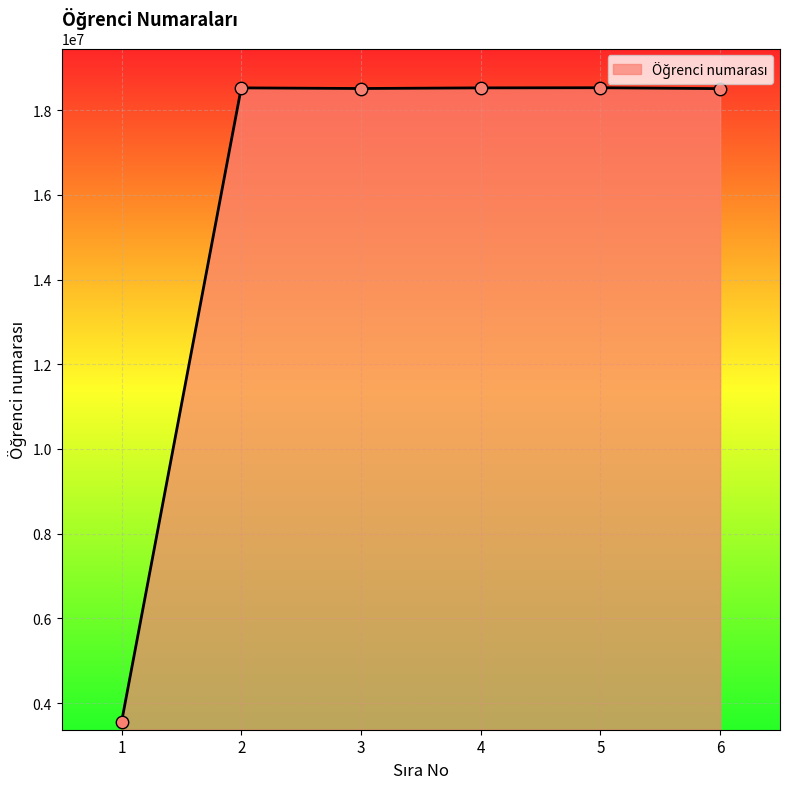

What is the change in value from 3 to 4?

+15000